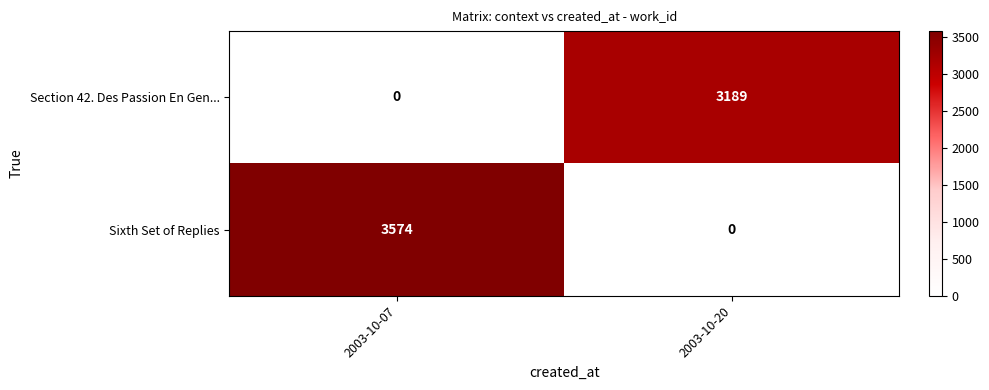

Which label corresponds to the largest value in the chart?

2003-10-07